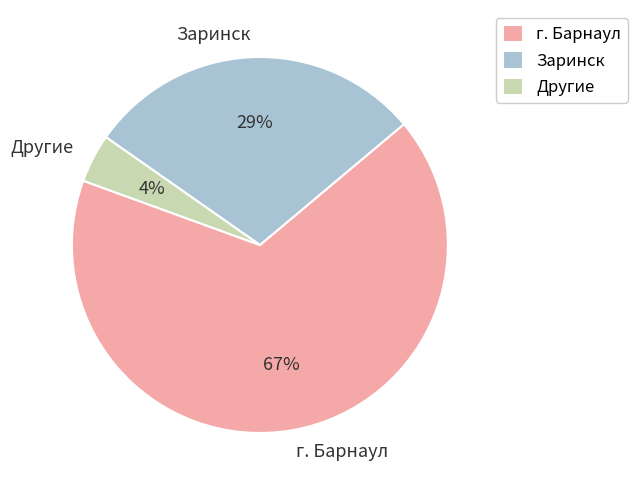

Does any single category account for the majority?

Yes